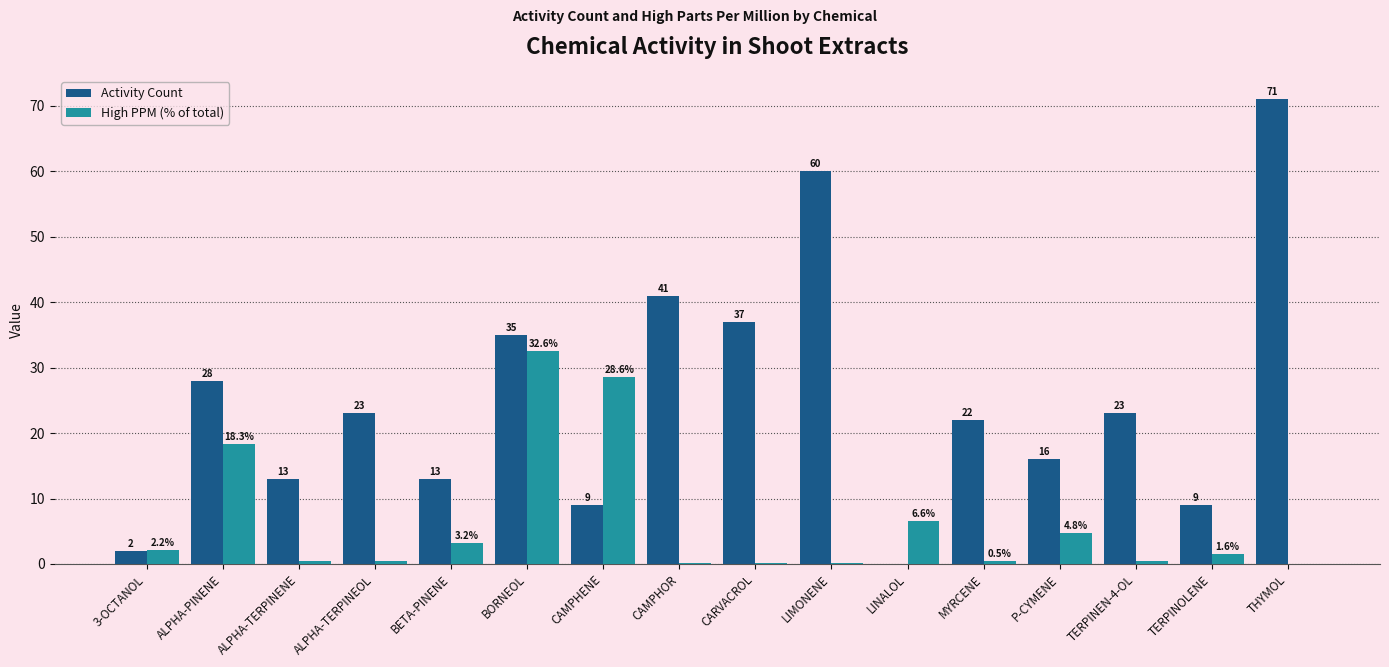

Between P-CYMENE and THYMOL, which series saw the biggest shift?

Activity Count